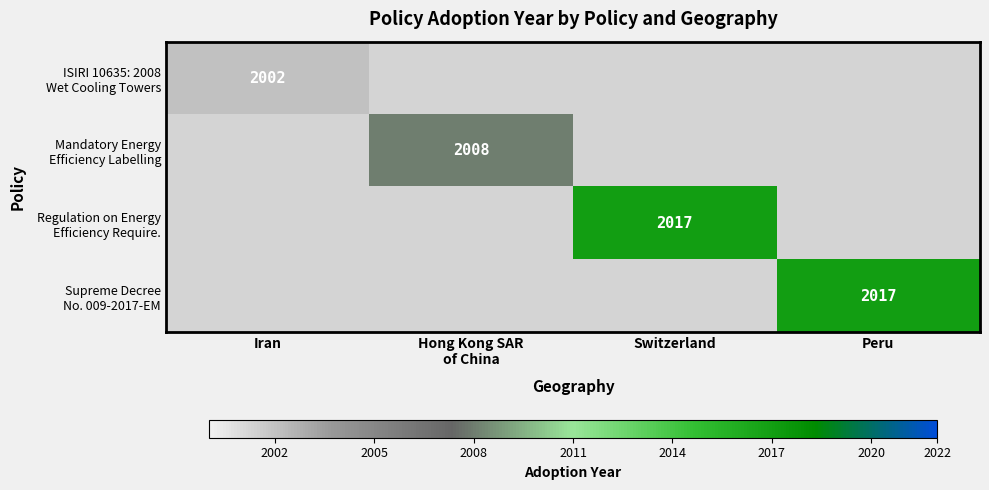

At how many categories does at least one series exceed 2002?

3